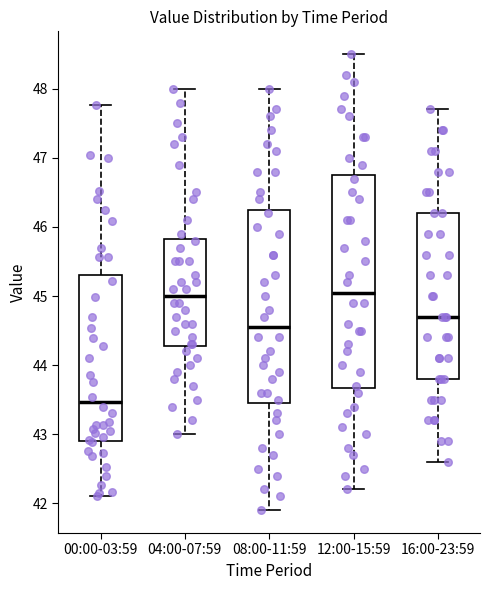

Reading left to right, transcribe this box plot: for each box, give where its median line is, the range the box spans, and where its two whiskers end, as read against the y-axis. The values are not printed on the chart, so give them approximately, as read against the axis.

00:00-03:59: median 43.5, box 42.9 to 45.3, whiskers 42.1 to 47.8
04:00-07:59: median 45.0, box 44.3 to 45.8, whiskers 43.0 to 48.0
08:00-11:59: median 44.6, box 43.5 to 46.3, whiskers 41.9 to 48.0
12:00-15:59: median 45.1, box 43.7 to 46.8, whiskers 42.2 to 48.5
16:00-23:59: median 44.7, box 43.8 to 46.2, whiskers 42.6 to 47.7